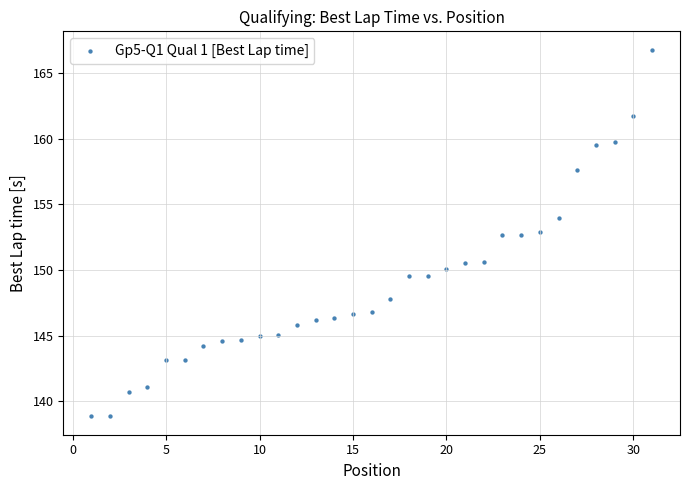

What is the range of Y values (max minus min)?

28.0